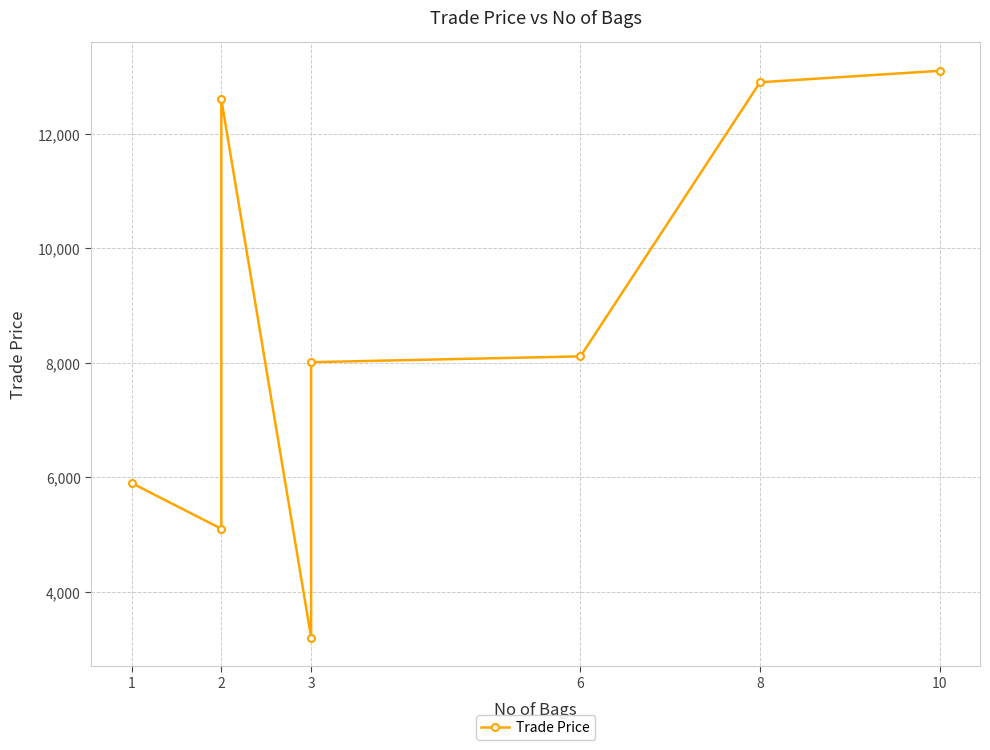

How many data points are above 8111?

3